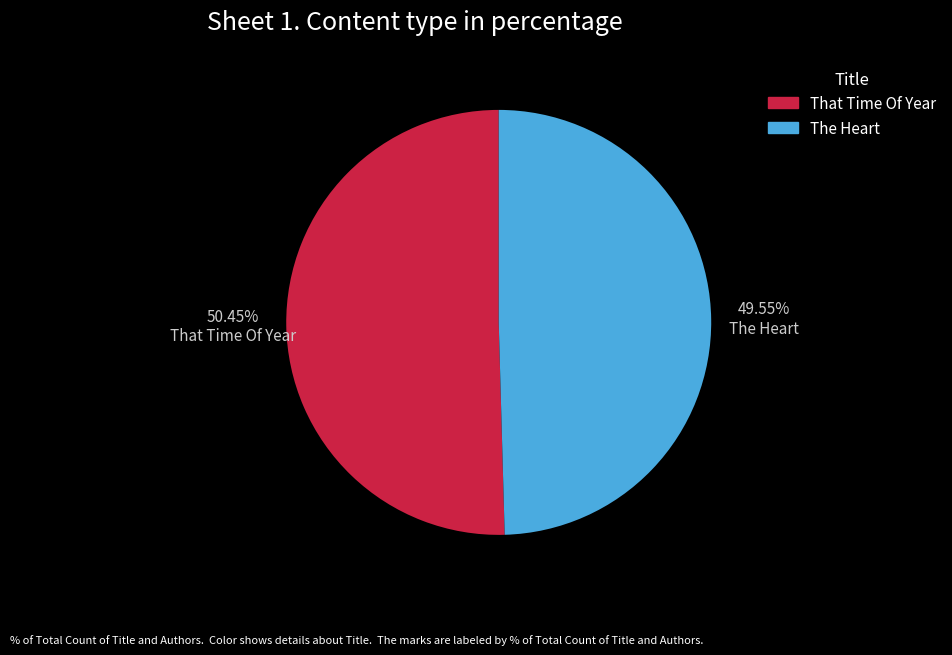

To the nearest percent, what is the combined percentage of The Heart and That Time Of Year?

100%